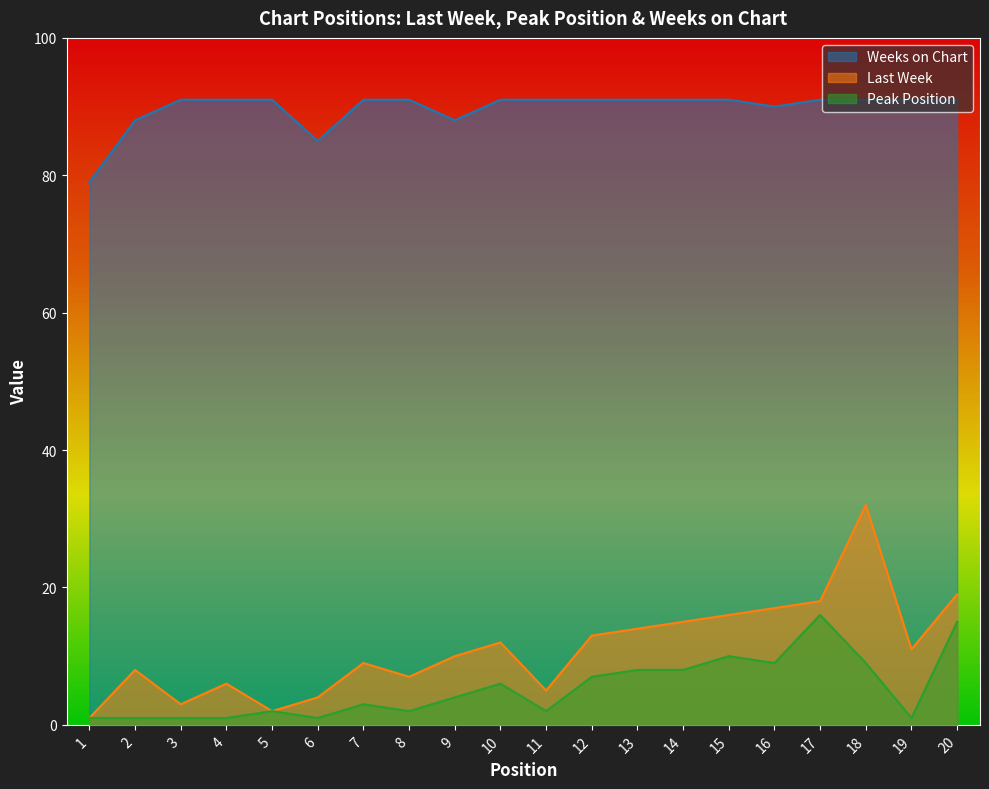

What is the smallest value displayed?

1